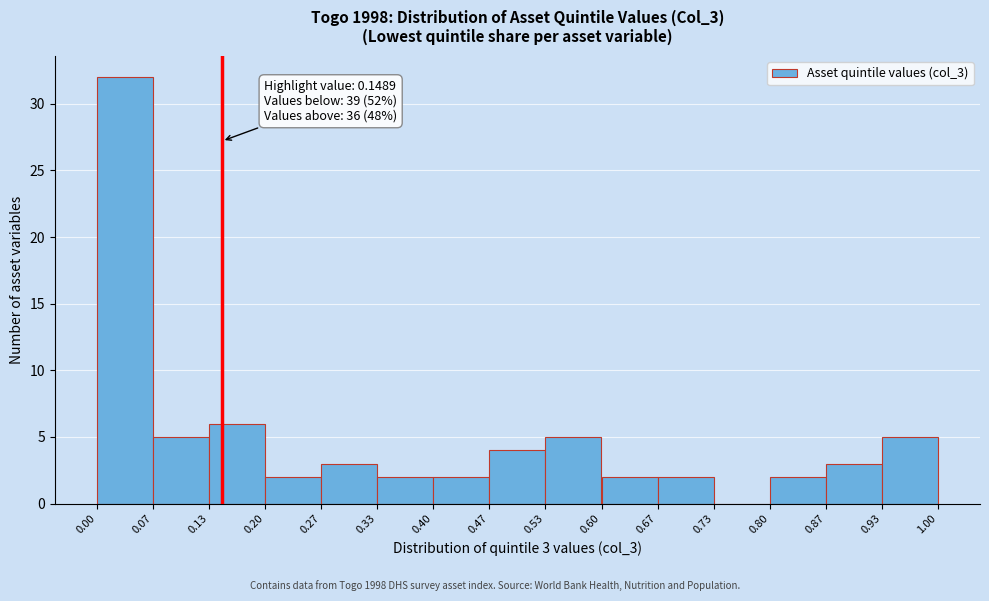

Which range on the x-axis has the tallest bar?

0.00 to 0.07